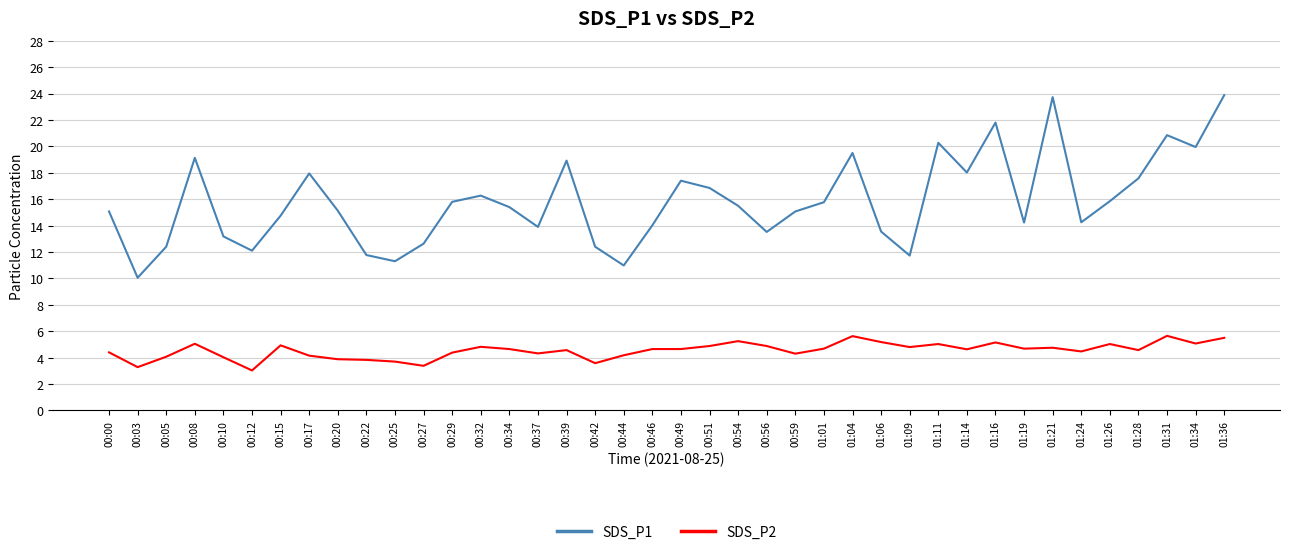

Rank the series by their maximum value, from highest to lowest.

SDS_P1, SDS_P2